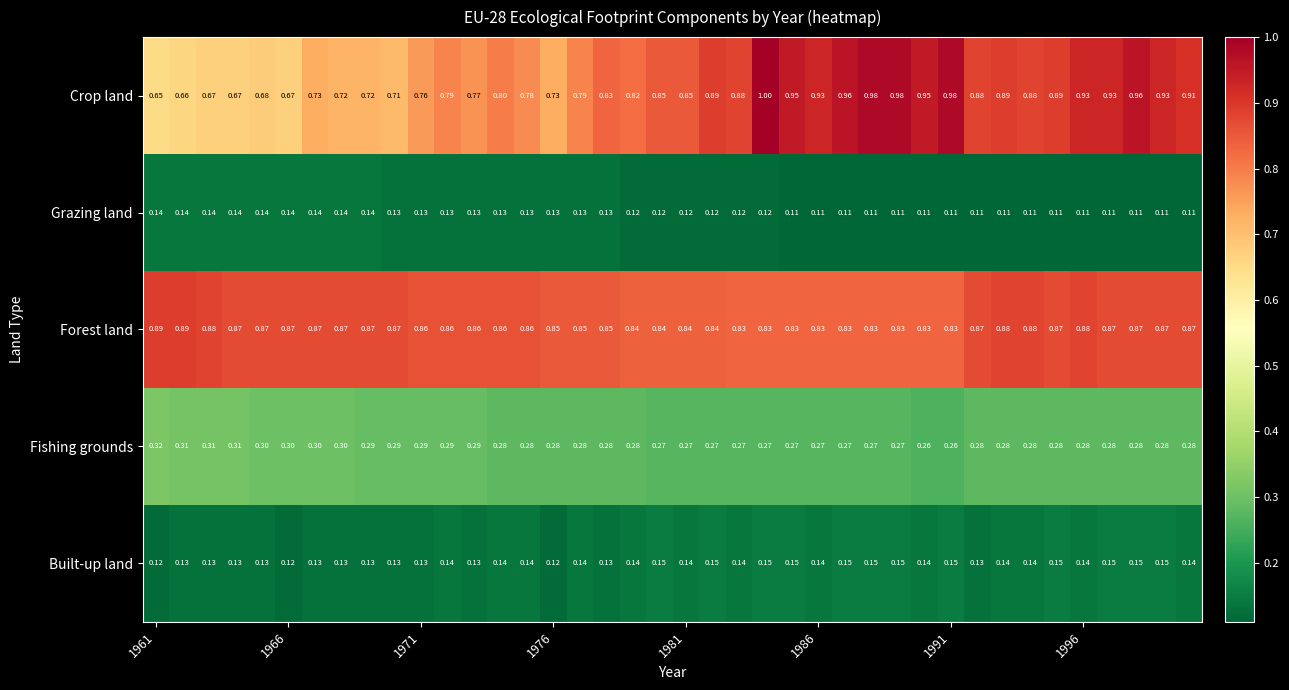

Rank the series by their maximum value, from lowest to highest.

Grazing land, Built-up land, Fishing grounds, Forest land, Crop land